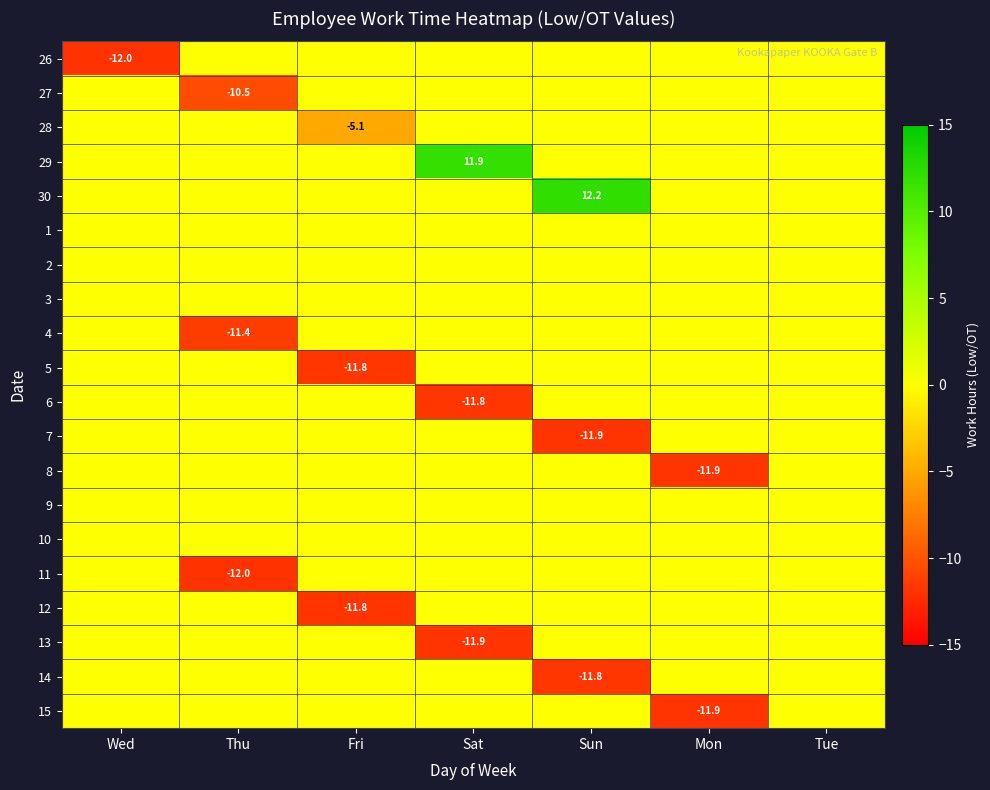

The 8 series shows -11.9 at Mon. True or false?

True